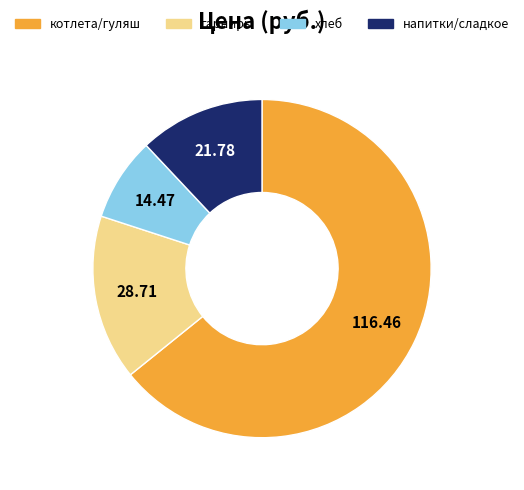

How many segments does this pie chart have?

4